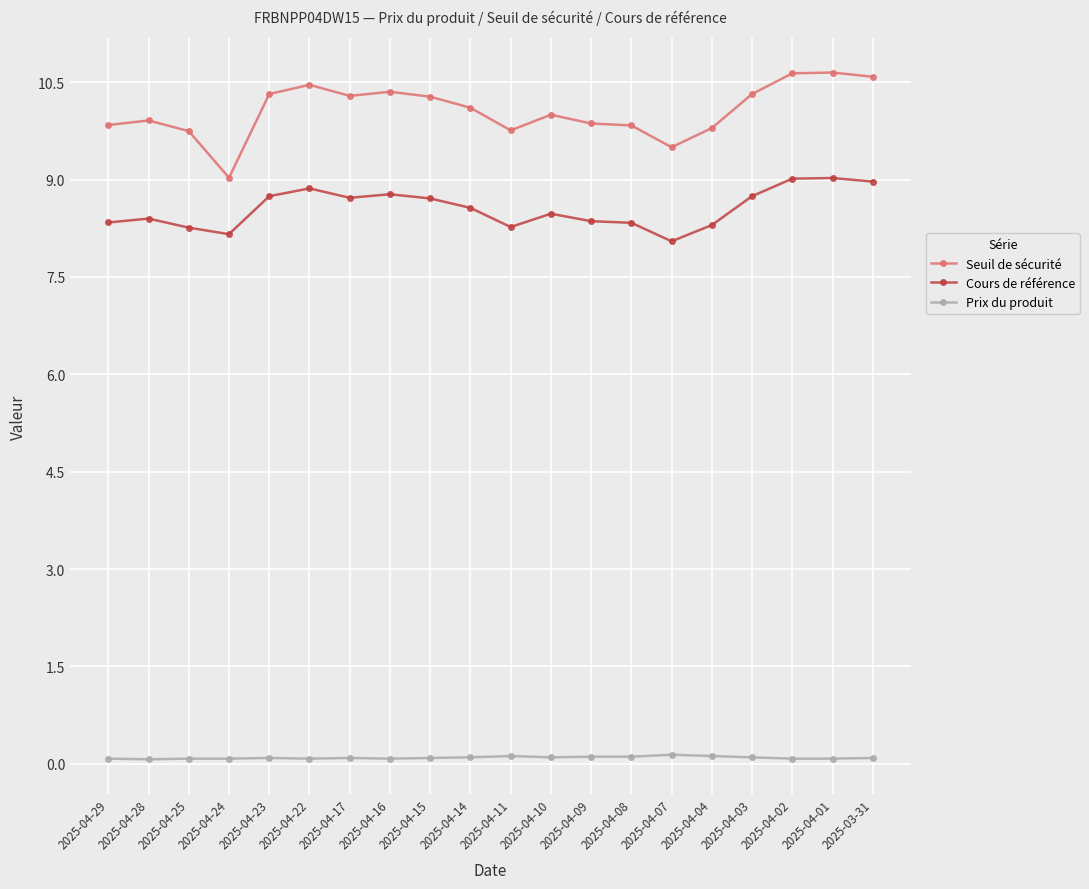

Which series has the largest total across all categories?

Seuil de sécurité